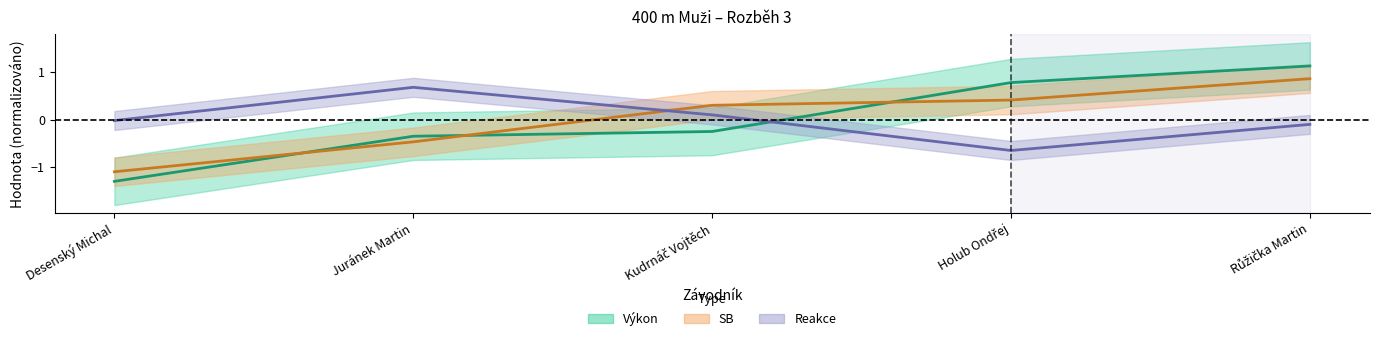

The value of Výkon at Kudrnáč Vojtěch is -0.3. True or false?

False